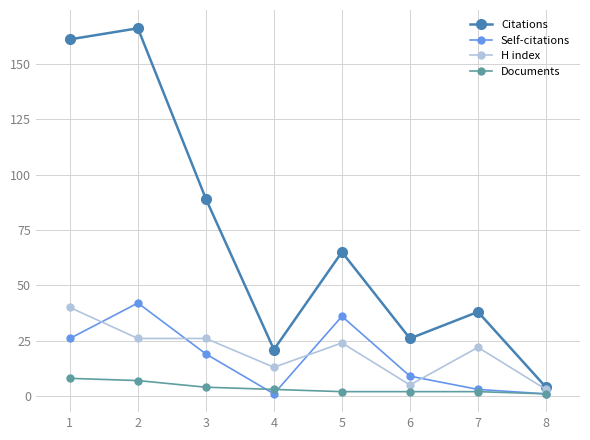

Reading left to right, transcribe all the data shown in this chart.

Citations: 161	166	89	21	65	26	38	4
Self-citations: 26	42	19	1	36	9	3	1
H index: 40	26	26	13	24	5	22	3
Documents: 8	7	4	3	2	2	2	1